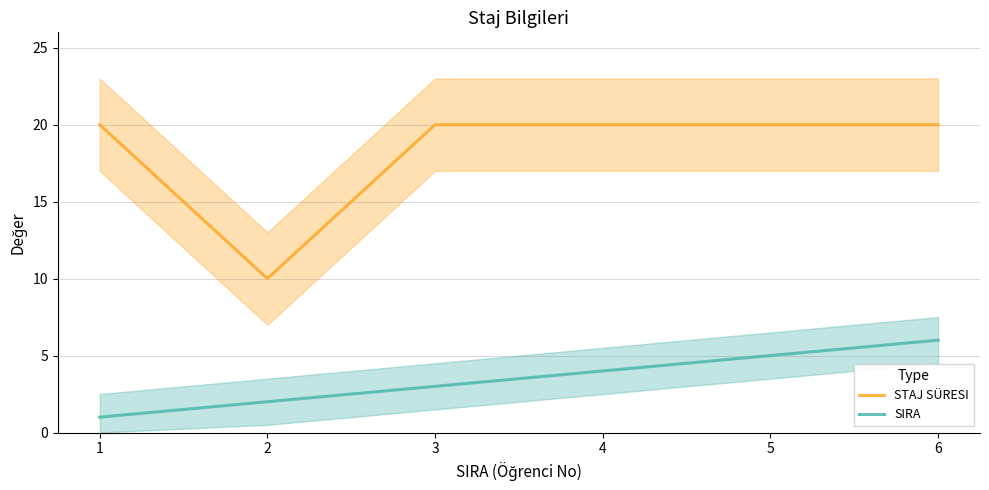

How many SIRA values are between 2 and 5?

4